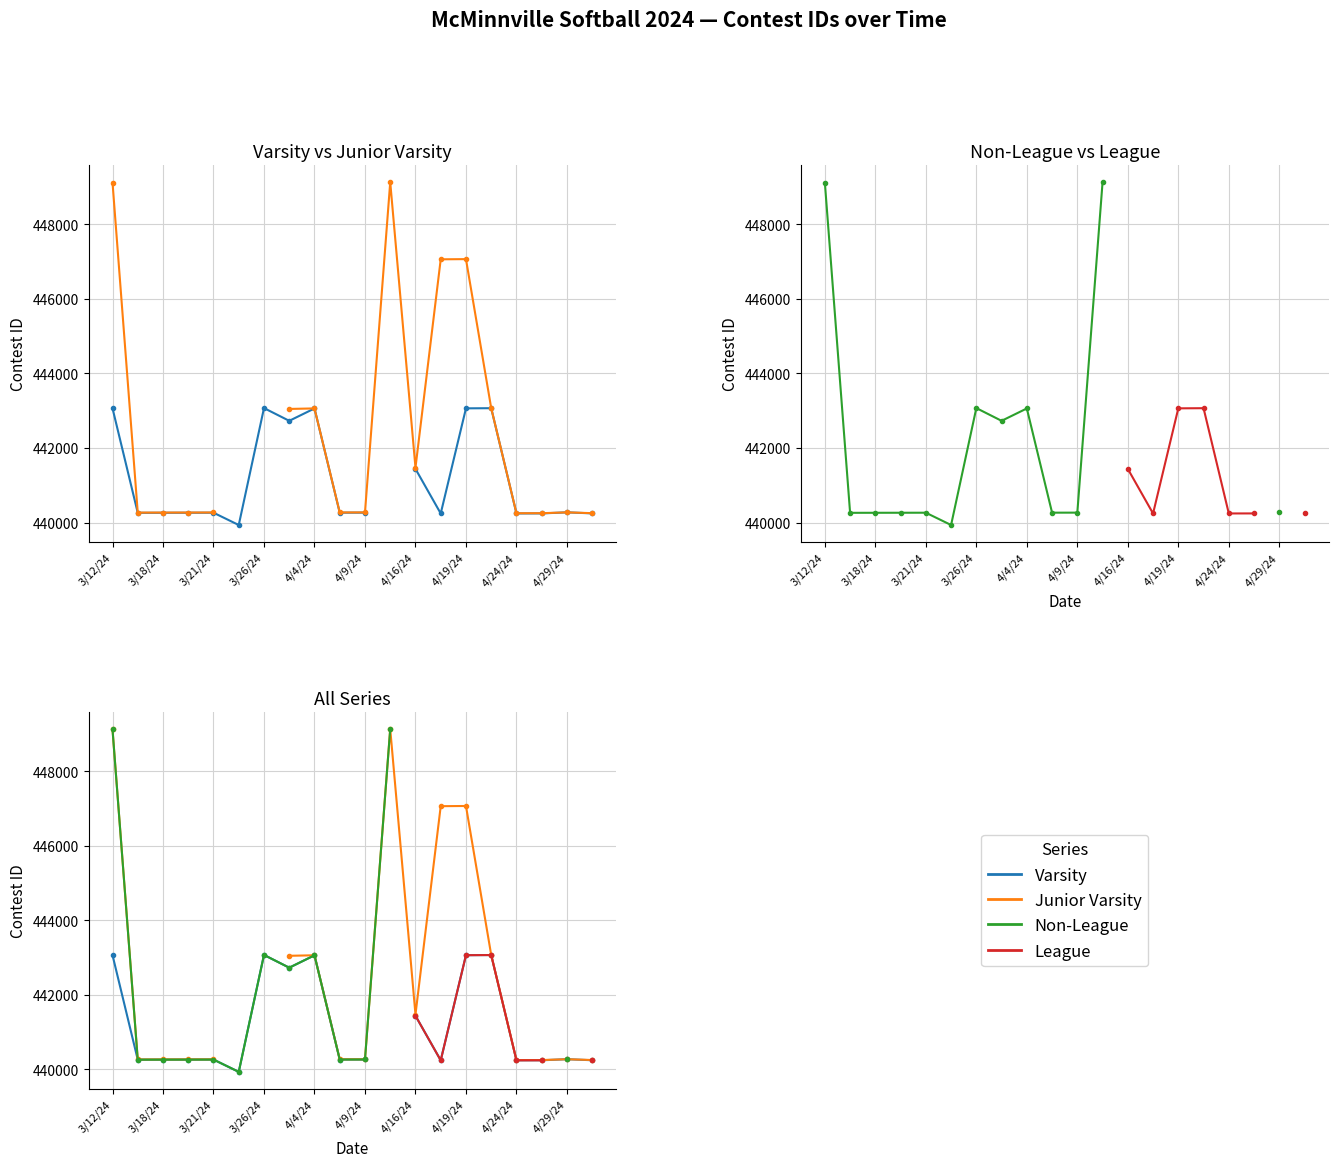

The value of League at 13 is 142090.9. True or false?

False